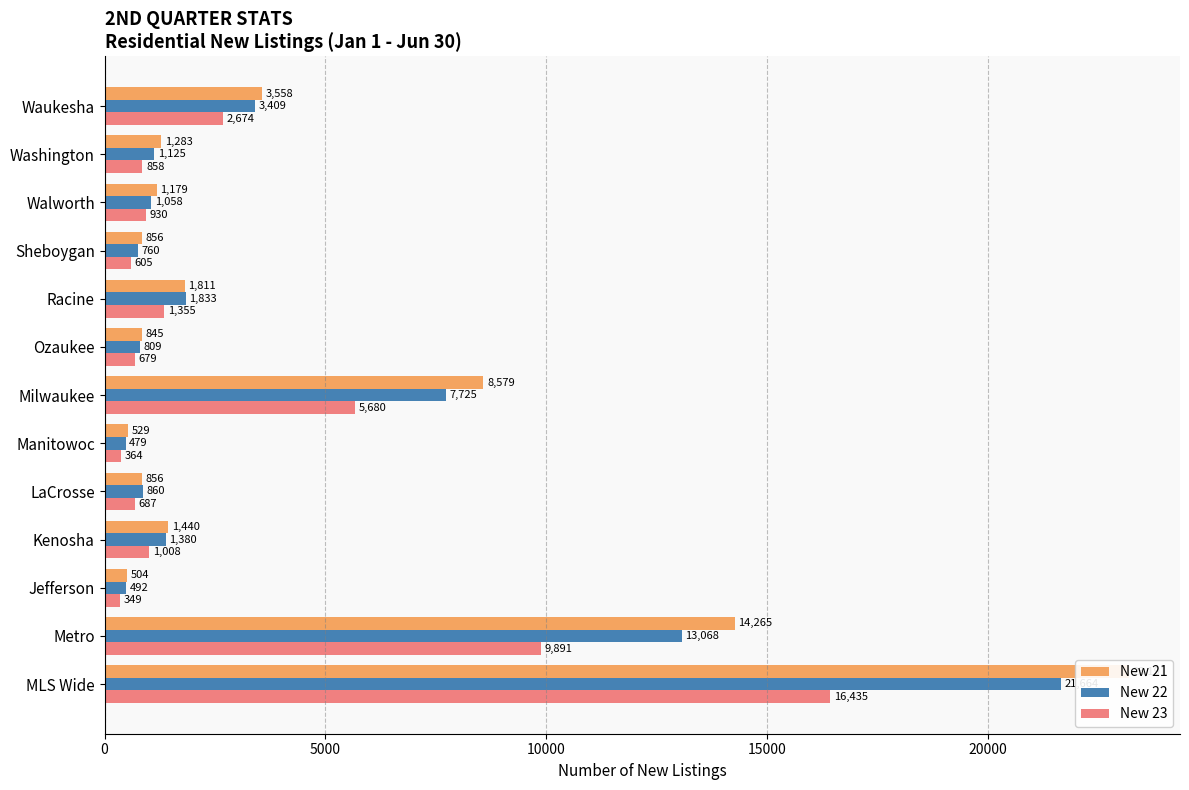

What is the sum of all New 21 values?

58896